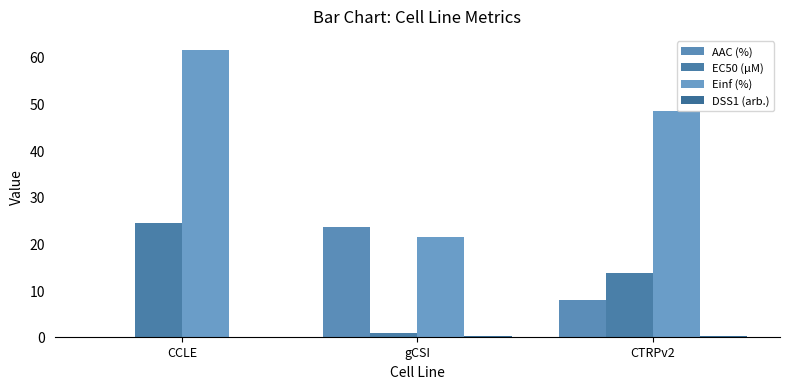

Are the bars horizontal?

No